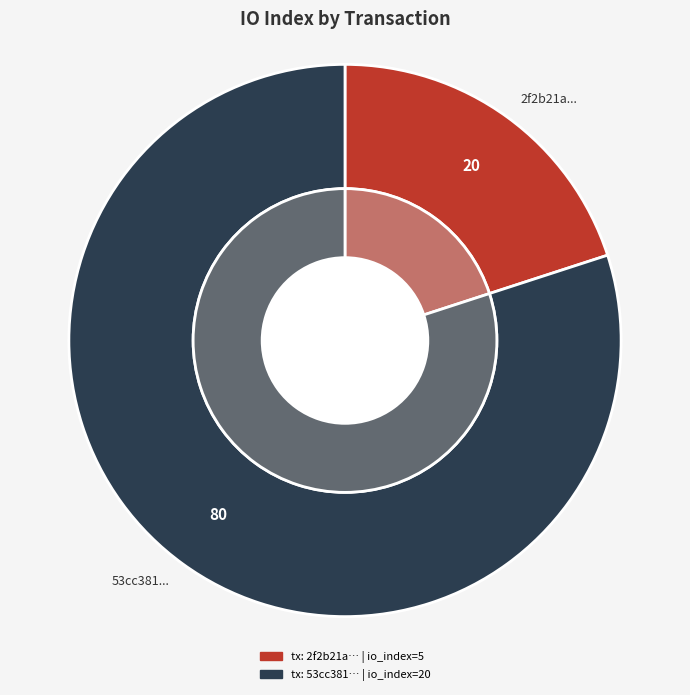

Do io_index_5 and io_index_20 together represent more than half of the pie?

Yes